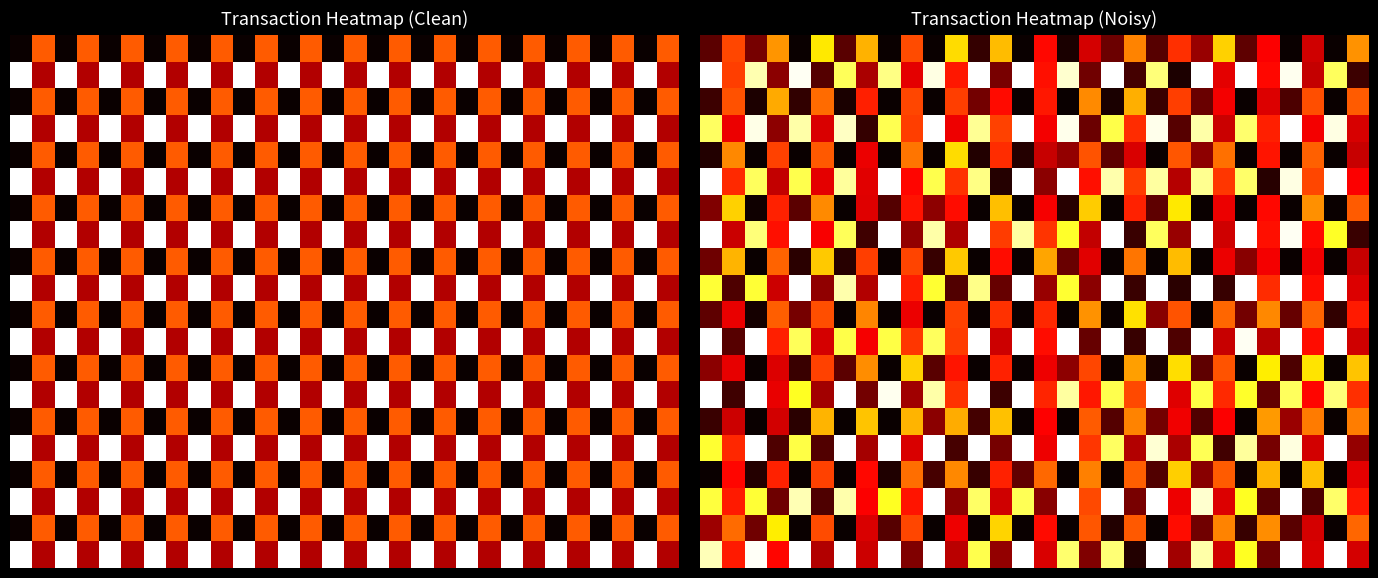

At which category is the sum across all series the highest?

22